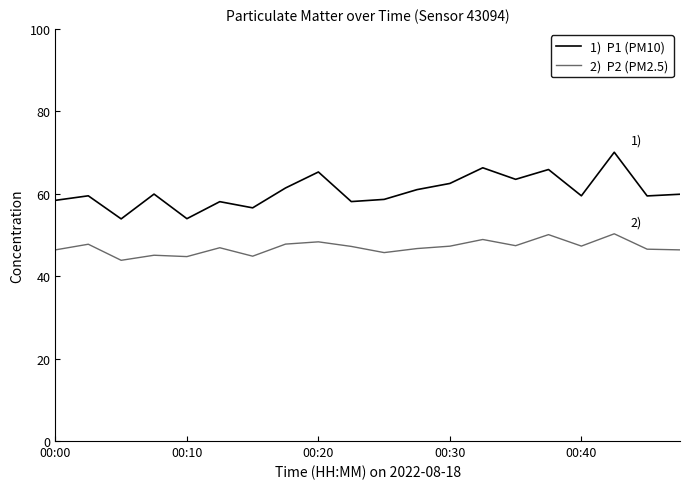

What is the greatest value displayed?

70.1